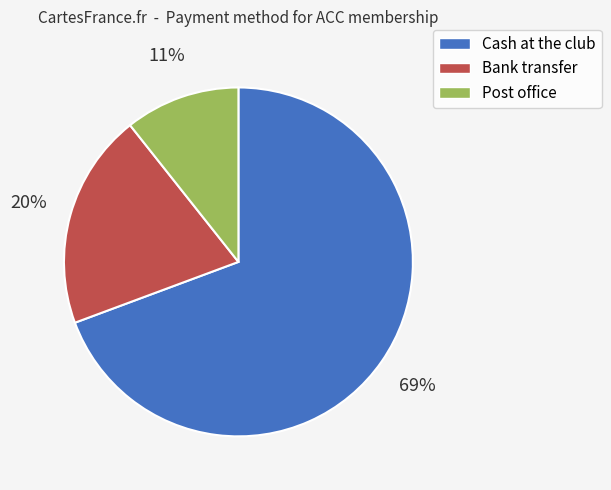

To the nearest percent, what is the combined percentage of Cash at the club and Post office?

80%